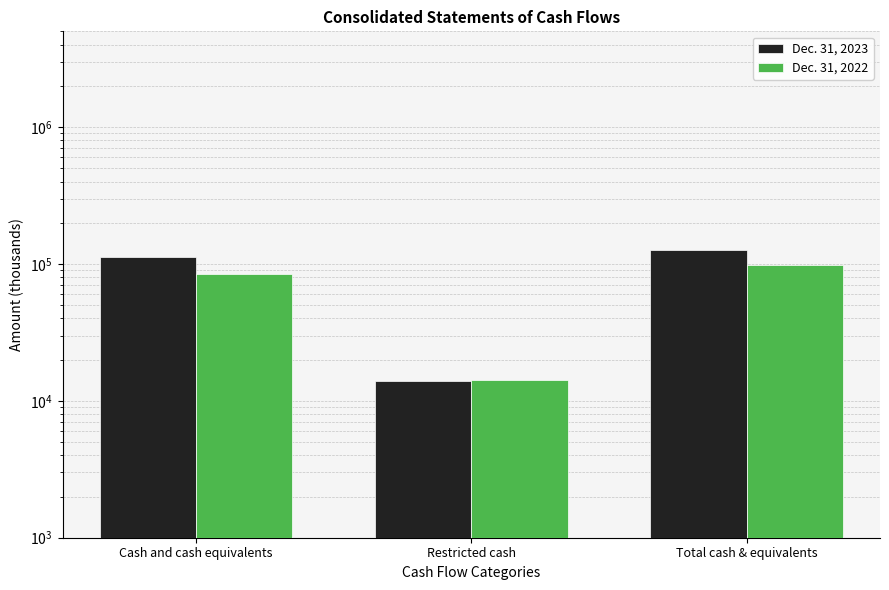

True or false: Dec. 31, 2022 has a value of 9791 at Restricted cash.

False